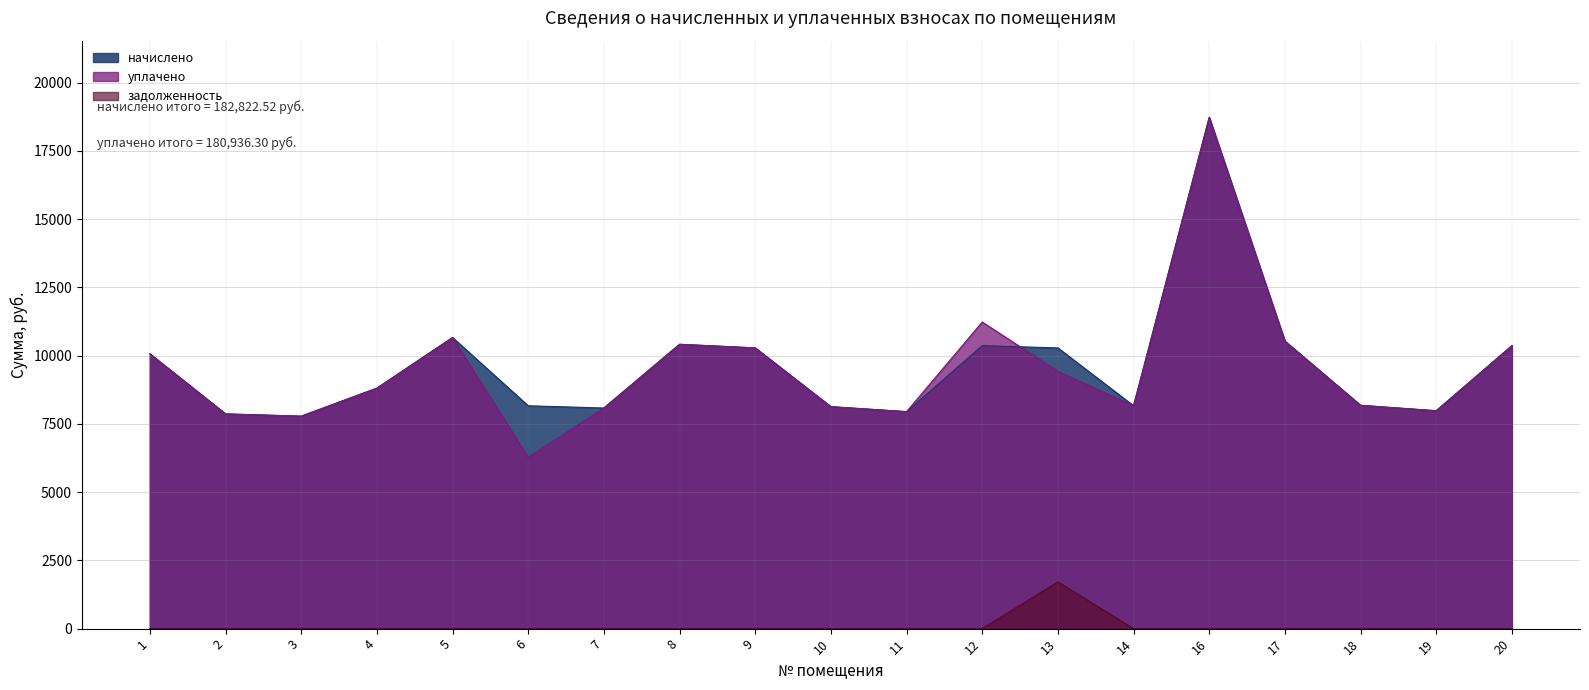

What is the average value of the задолженность series?

90.2